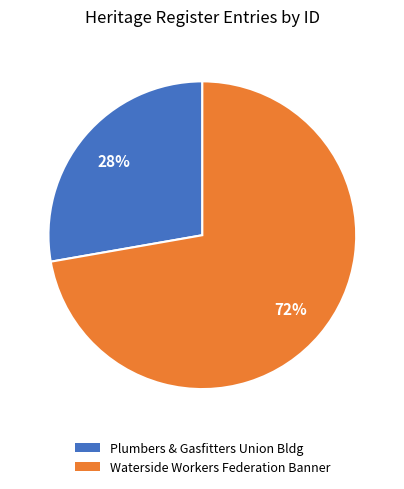

To the nearest percent, what is the average slice percentage?

50%